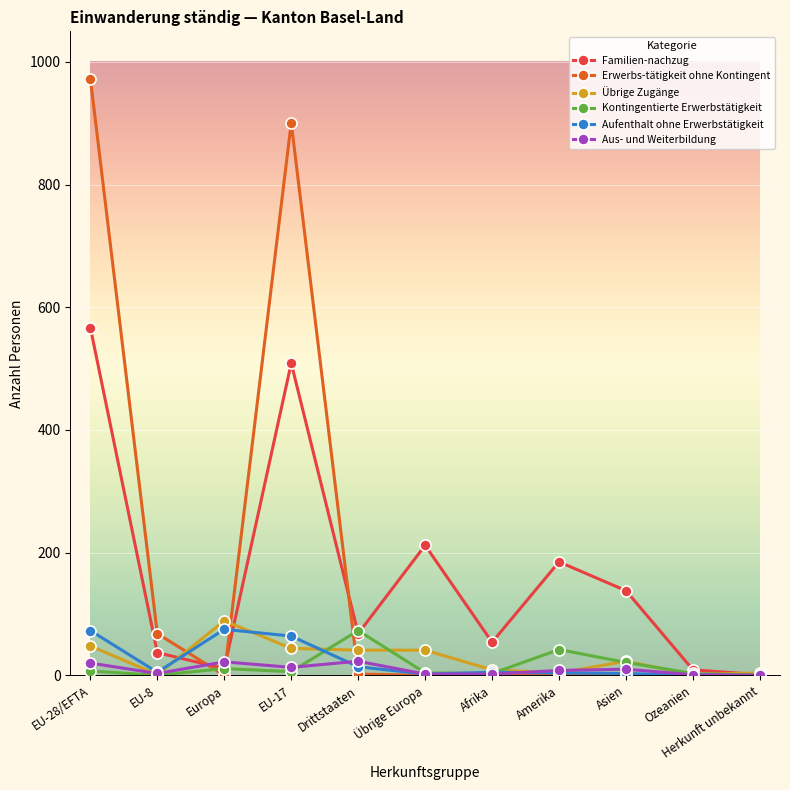

What is the sum of all Aus- und Weiterbildung values?

104